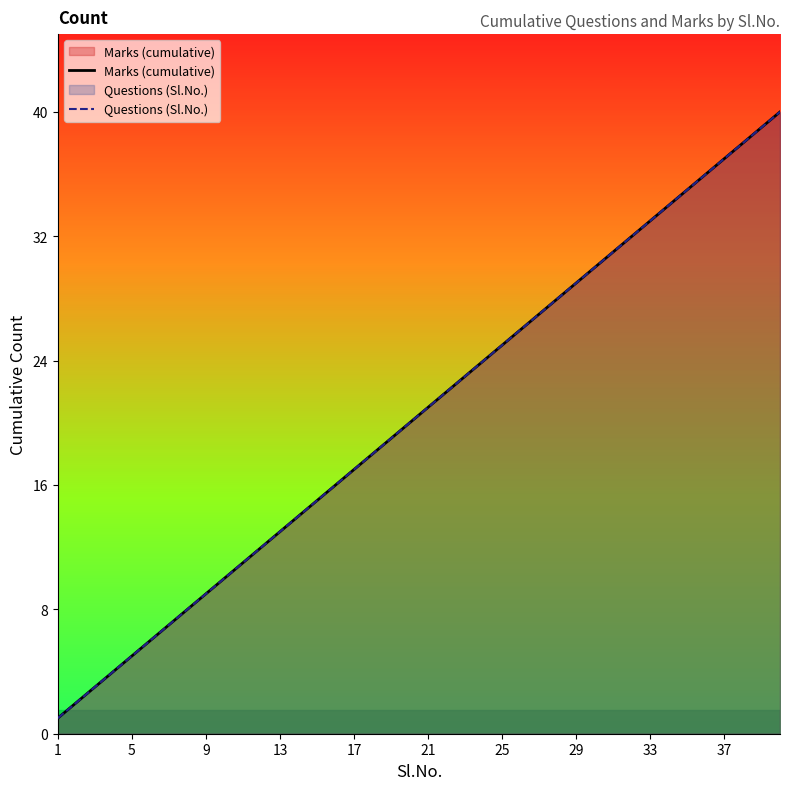

List the series in order of their peak value, lowest first.

Marks (cumulative), Questions (Sl.No.)